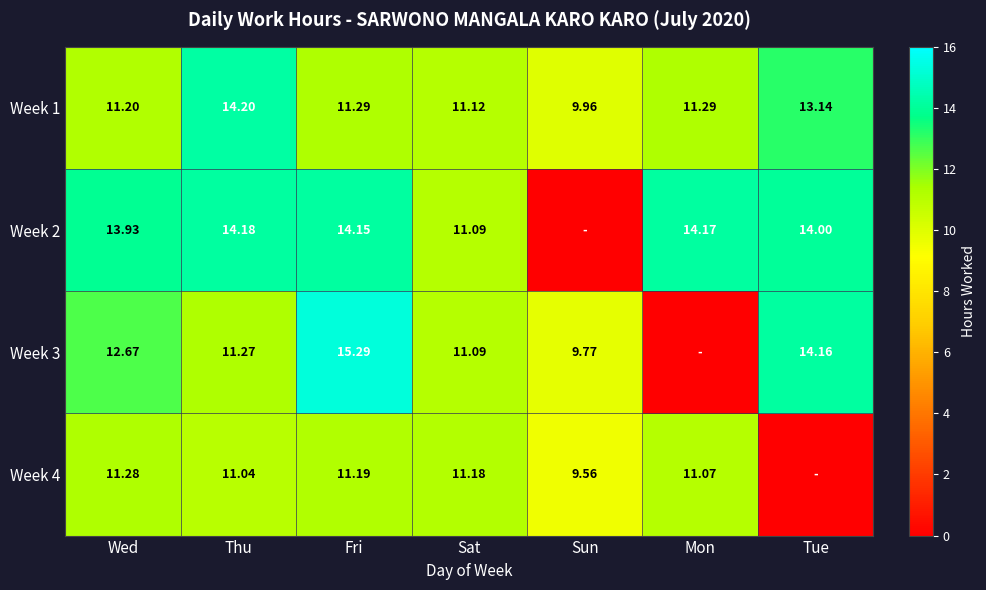

What is the difference between the maximum and minimum values in the Week 1 series?

4.2